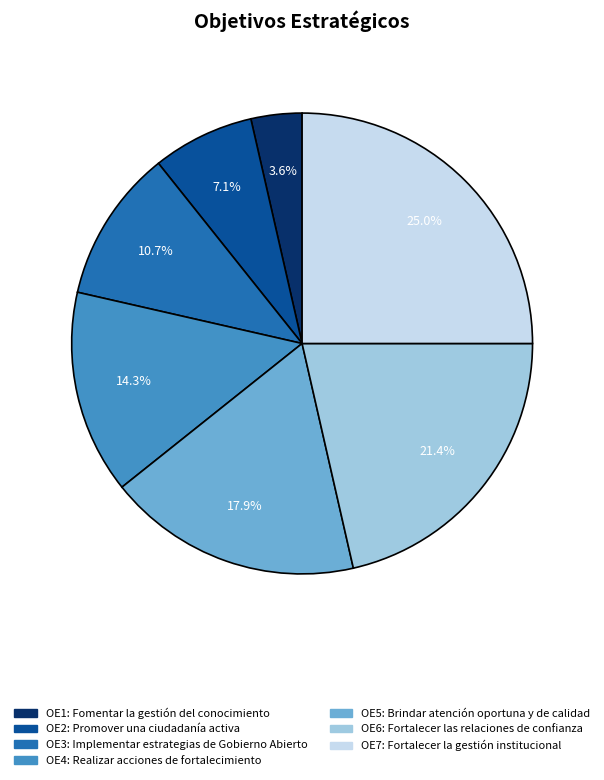

Is there any slice that represents more than half of the pie?

No